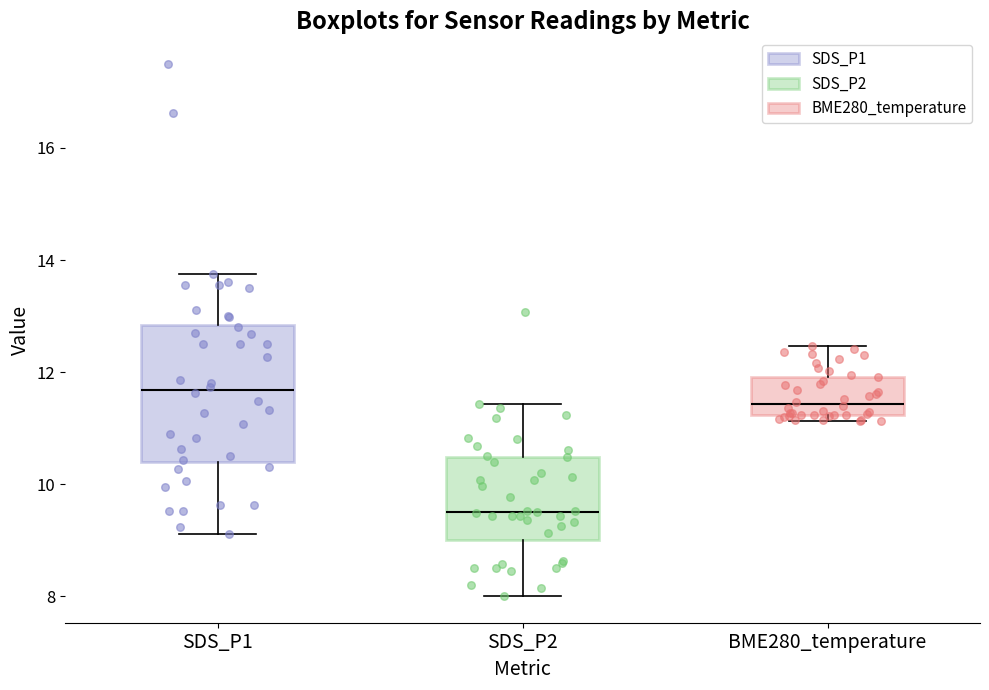

Reading left to right, transcribe this box plot: for each box, give where its median line is, the range the box spans, and where its two whiskers end, as read against the y-axis. The values are not printed on the chart, so give them approximately, as read against the axis.

SDS_P1: median 11.6, box 10.4 to 12.8, whiskers 9.2 to 13.8
SDS_P2: median 9.6, box 9.0 to 10.4, whiskers 8.0 to 11.4
BME280_temperature: median 11.4, box 11.2 to 12.0, whiskers 11.2 (just below the box's lower edge) to 12.4